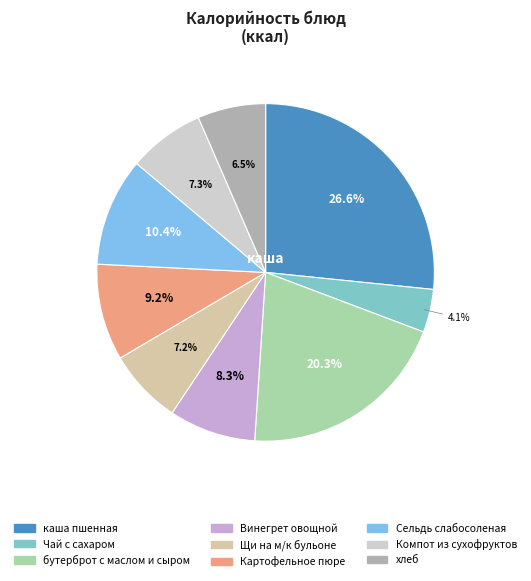

Which has a higher value, хлеб or бутерброт с маслом и сыром?

бутерброт с маслом и сыром